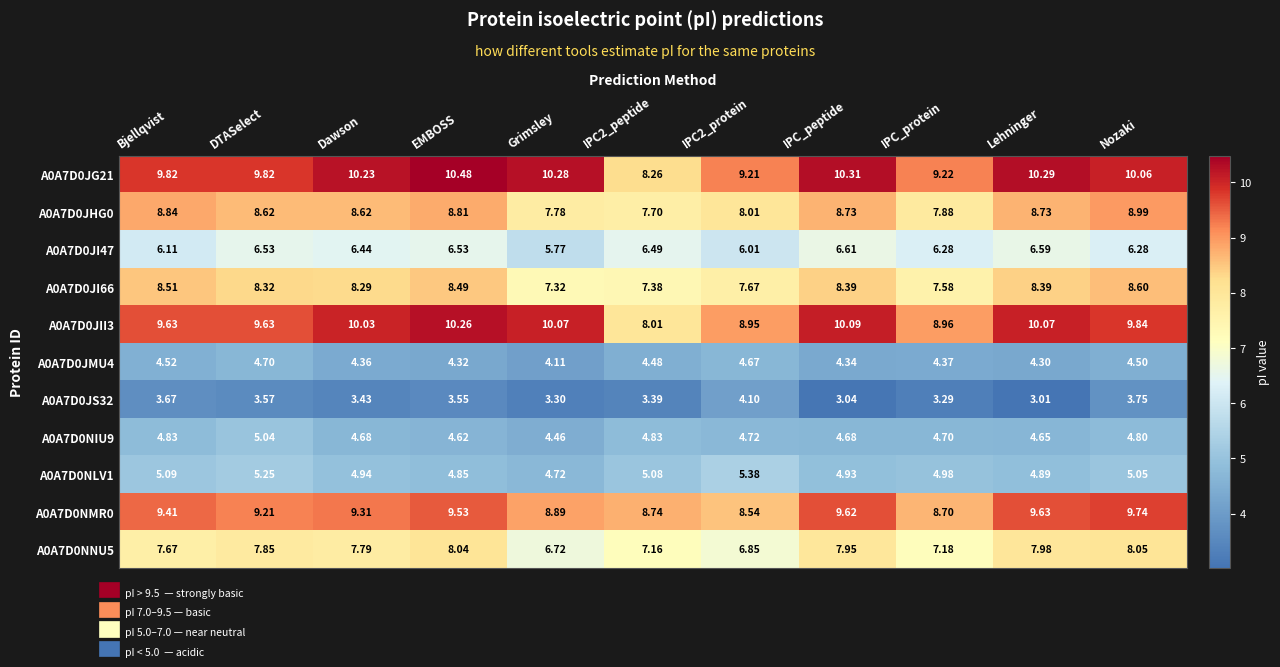

Where is A0A7D0JI66 nearest to the value 7?

Grimsley